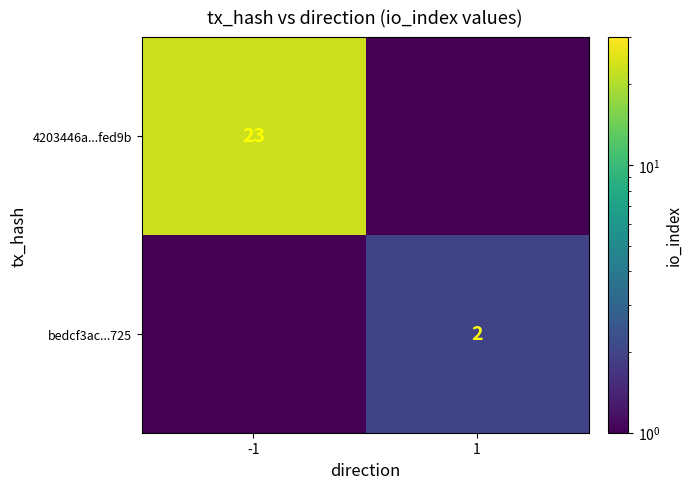

What is the spread (max minus min) of values at -1?

23.0